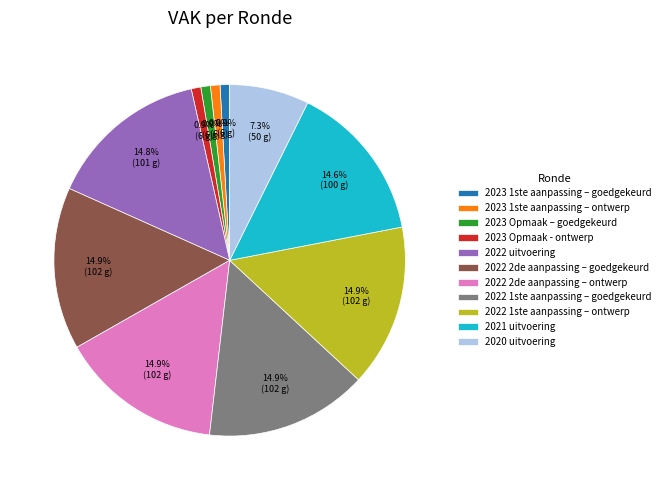

To the nearest percent, what portion does 2021 uitvoering represent?

15%